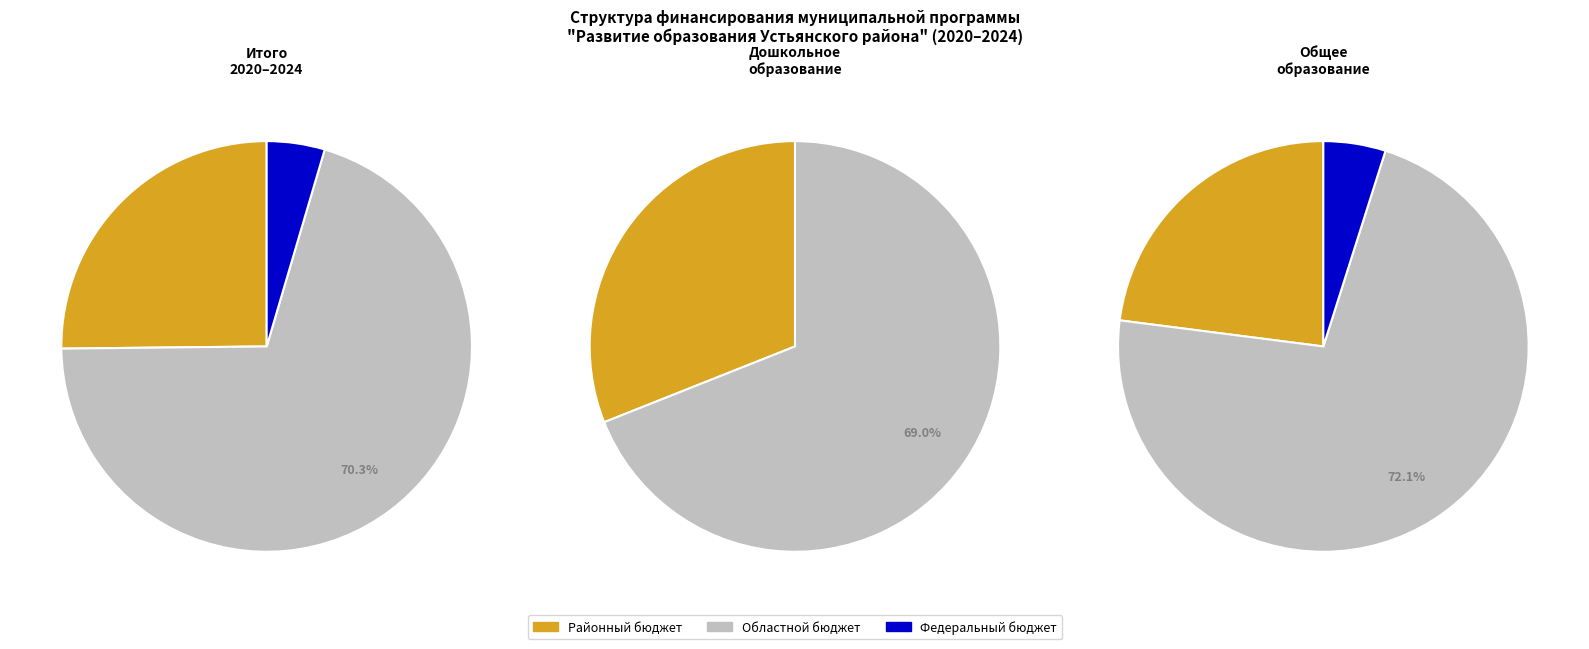

How many slices are in this pie chart?

3